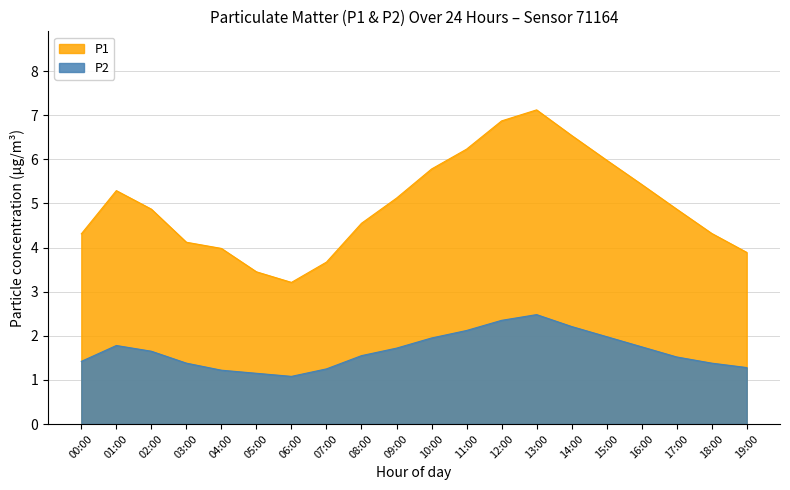

What are all the series names shown in the legend?

P1, P2